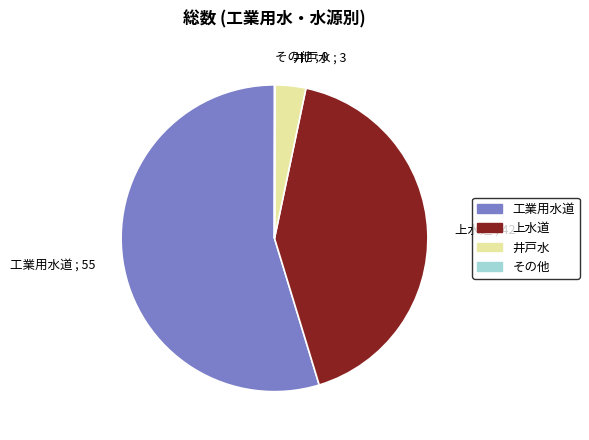

Is the sum of 上水道 ; 42 and 工業用水道 ; 55 greater than half?

Yes